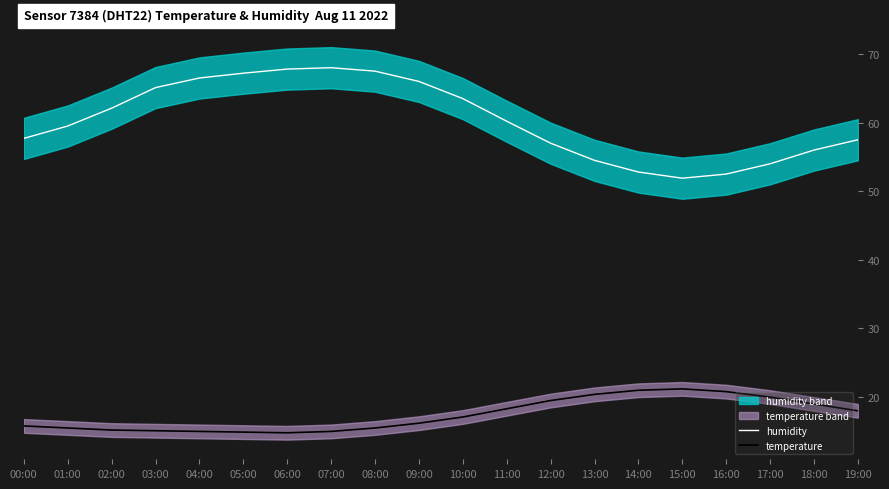

Reading left to right, extract all data points from this chart.

humidity: 57.7	59.5	62.1	65.1	66.5	67.2	67.8	68.0	67.5	66.0	63.5	60.2	57.0	54.5	52.8	51.9	52.5	54.0	56.0	57.5
temperature: 15.8	15.5	15.2	15.1	15.0	14.9	14.8	15.0	15.5	16.2	17.1	18.3	19.5	20.4	21.0	21.2	20.8	20.0	19.0	18.0